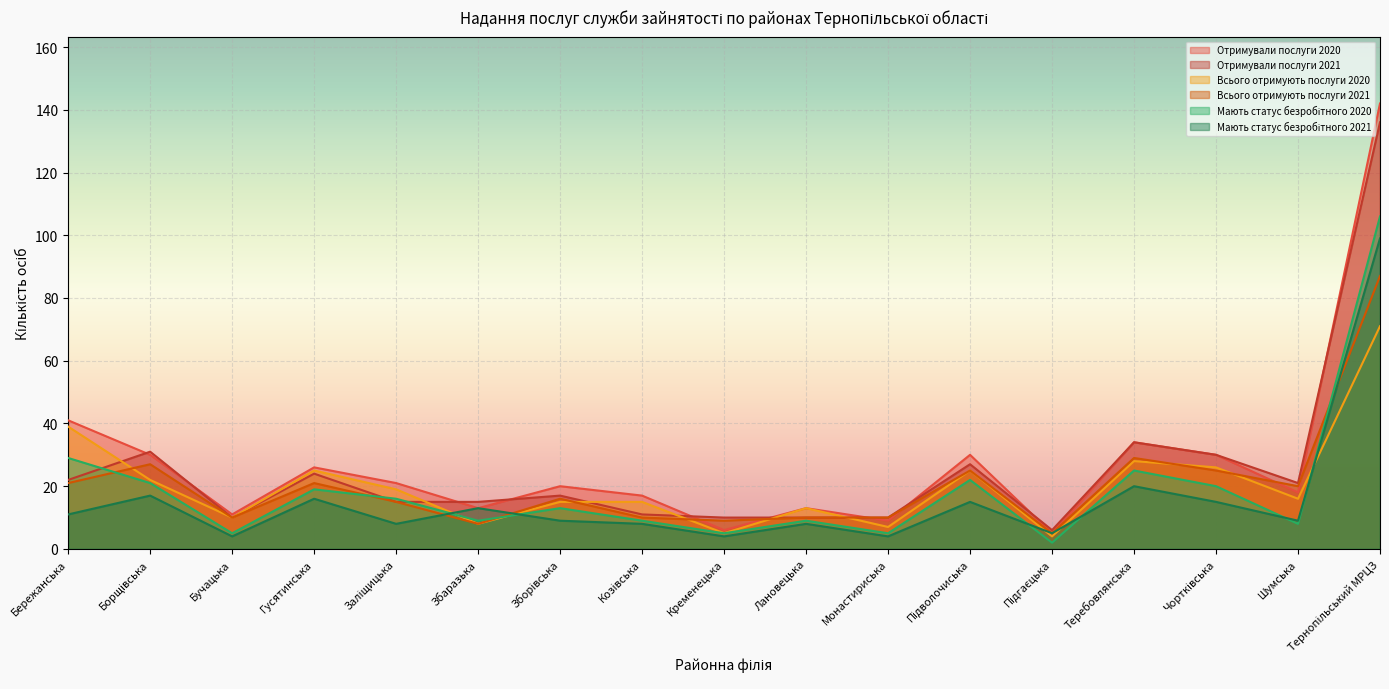

Where is Всього отримують послуги 2020 nearest to the value 37?

Бережанська